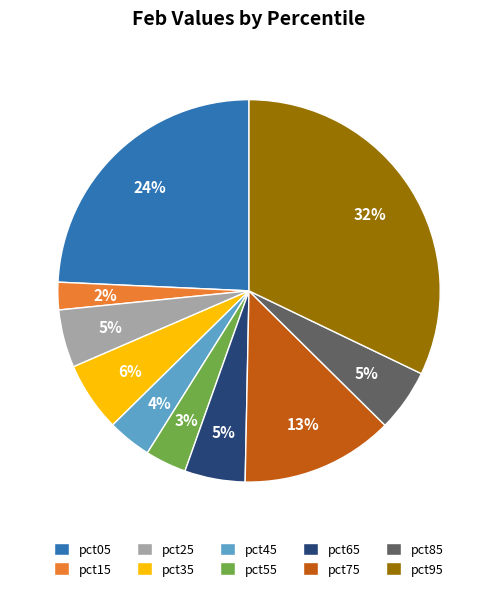

Do pct25 and pct85 together represent more than half of the pie?

No